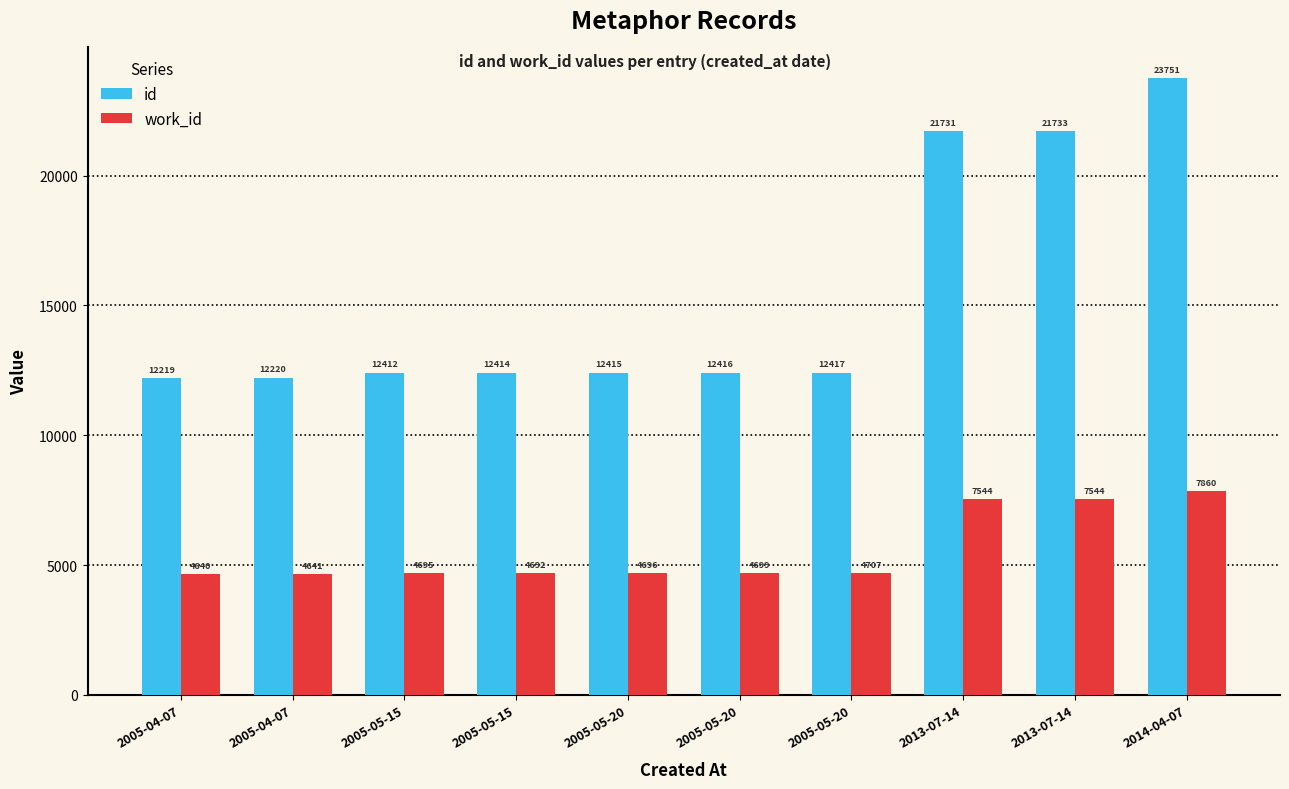

What is the average value of the id series?

15373